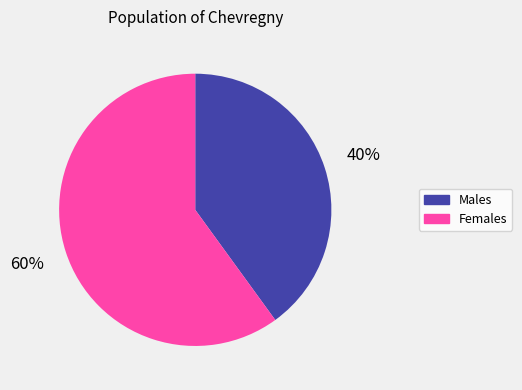

How many slices are in this pie chart?

2